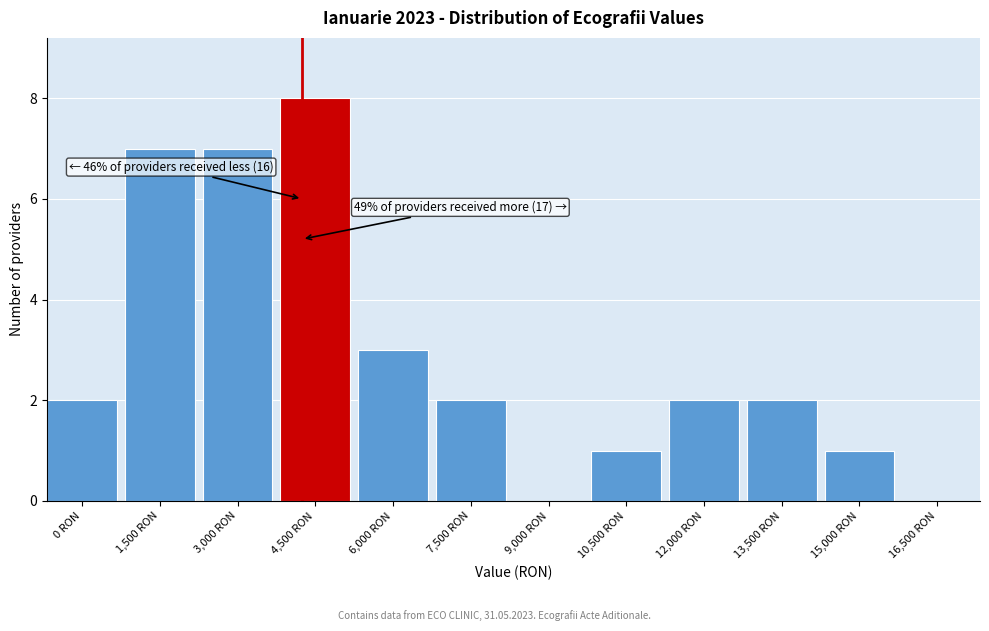

Reading left to right, what are all the values shown in this chart?

0 RON=2	1,500 RON=7	3,000 RON=7	4,500 RON=8	6,000 RON=3	7,500 RON=2	9,000 RON=0	10,500 RON=1	12,000 RON=2	13,500 RON=2	15,000 RON=1	16,500 RON=0